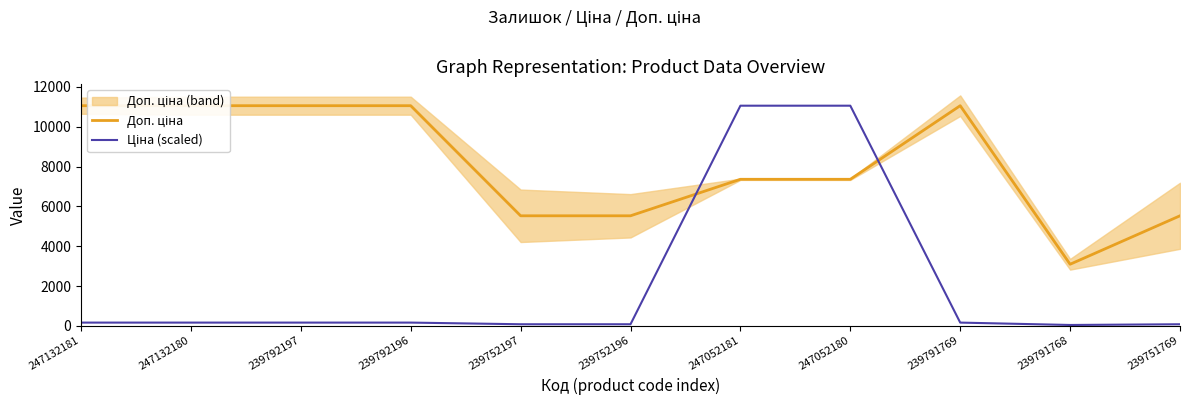

List the labels in order of Доп. ціна value, largest first.

247132181, 247132180, 239792197, 239792196, 239791769, 247052181, 247052180, 239752197, 239752196, 239751769, 239791768